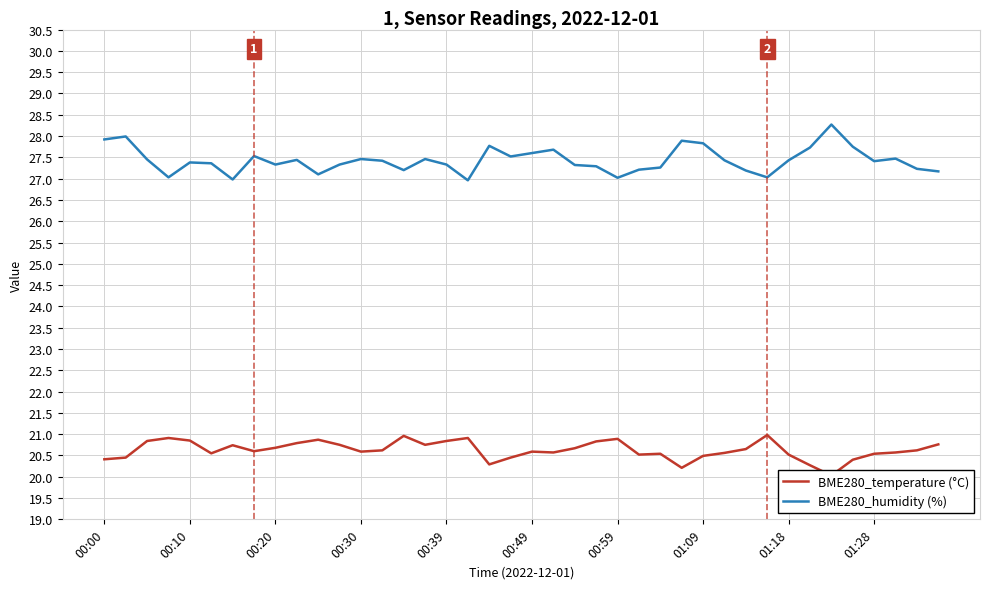

What is the maximum value for BME280_humidity (%)?

28.3